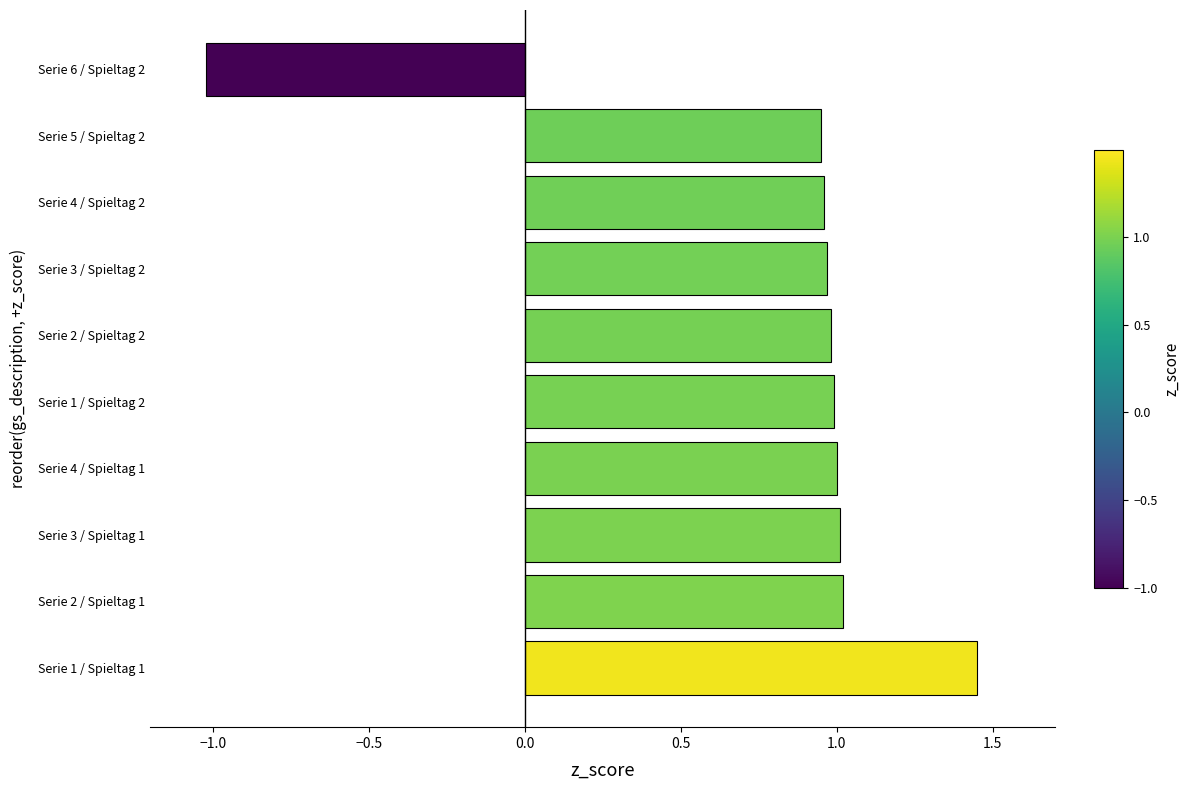

Is it true that the value at Serie 4 / Spieltag 1 is 1.0?

True